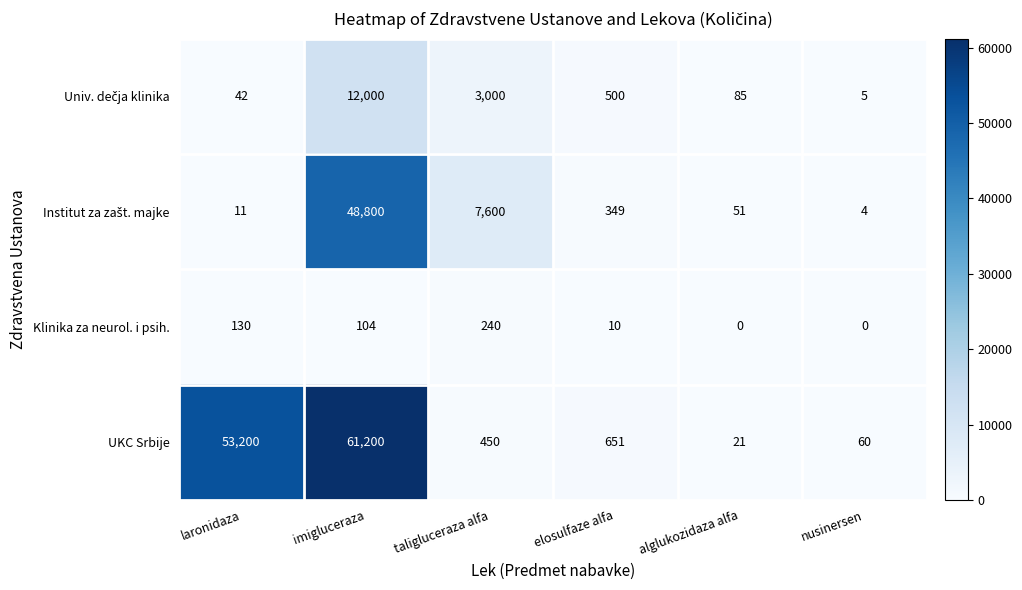

Which series has the largest total across all categories?

UKC Srbije